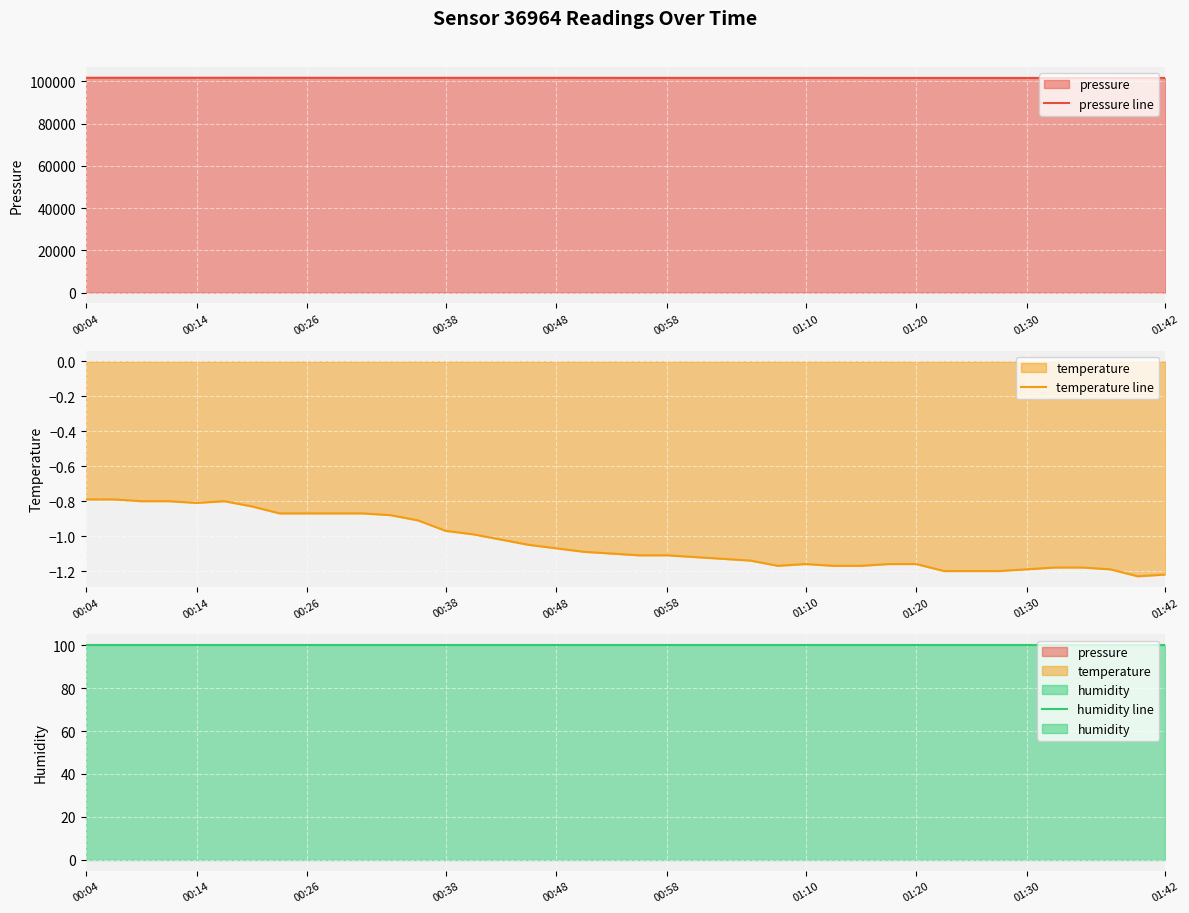

Where does the temperature line series first go above -1?

00:04